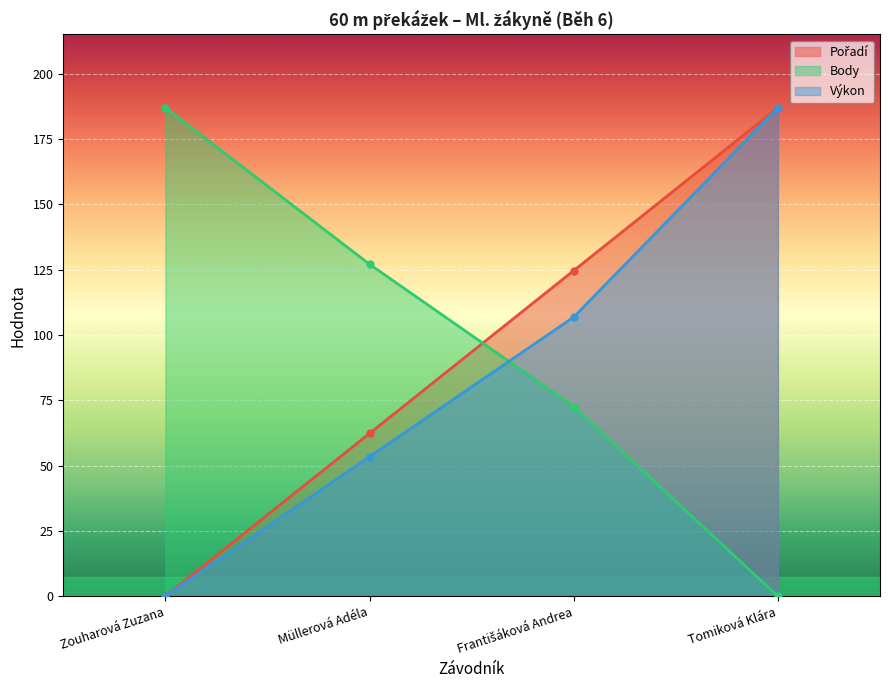

Which label corresponds to the smallest value in the chart?

Zouharová Zuzana